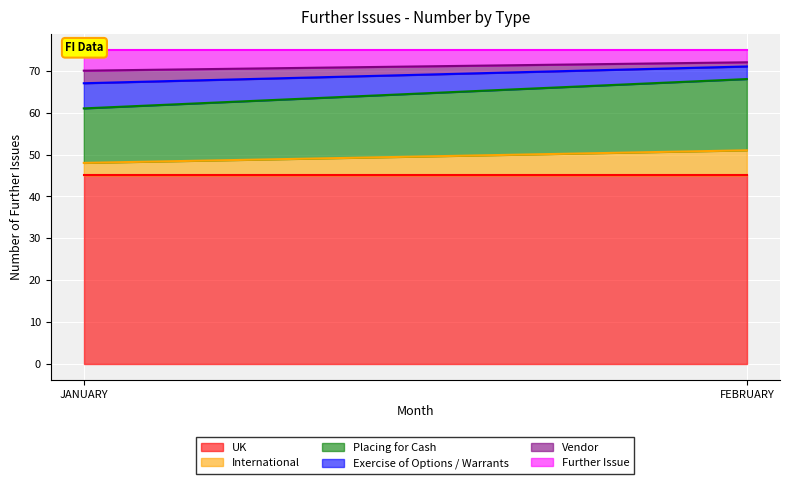

At how many categories does at least one series exceed 28?

2